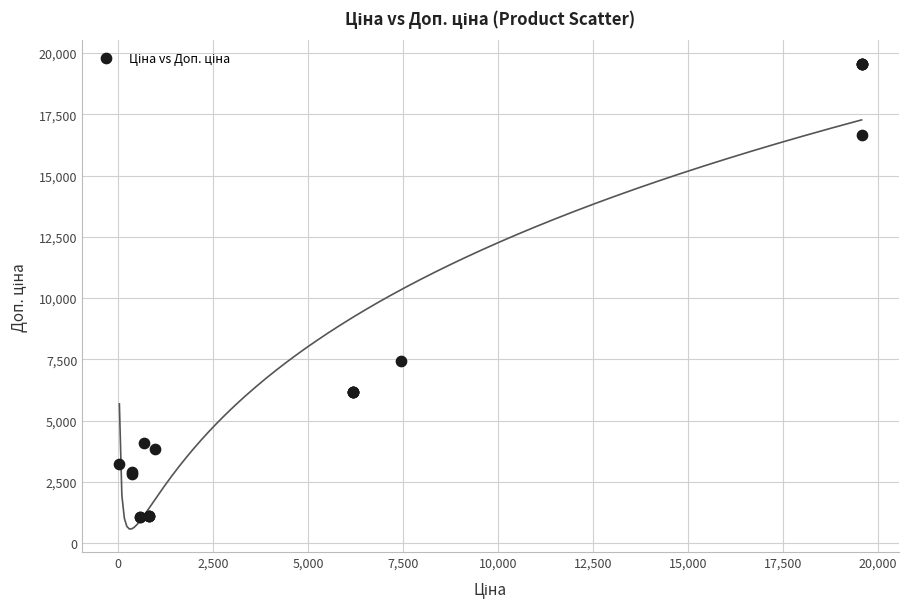

What Y value in the scatter plot is closest to 10312?

7444.6